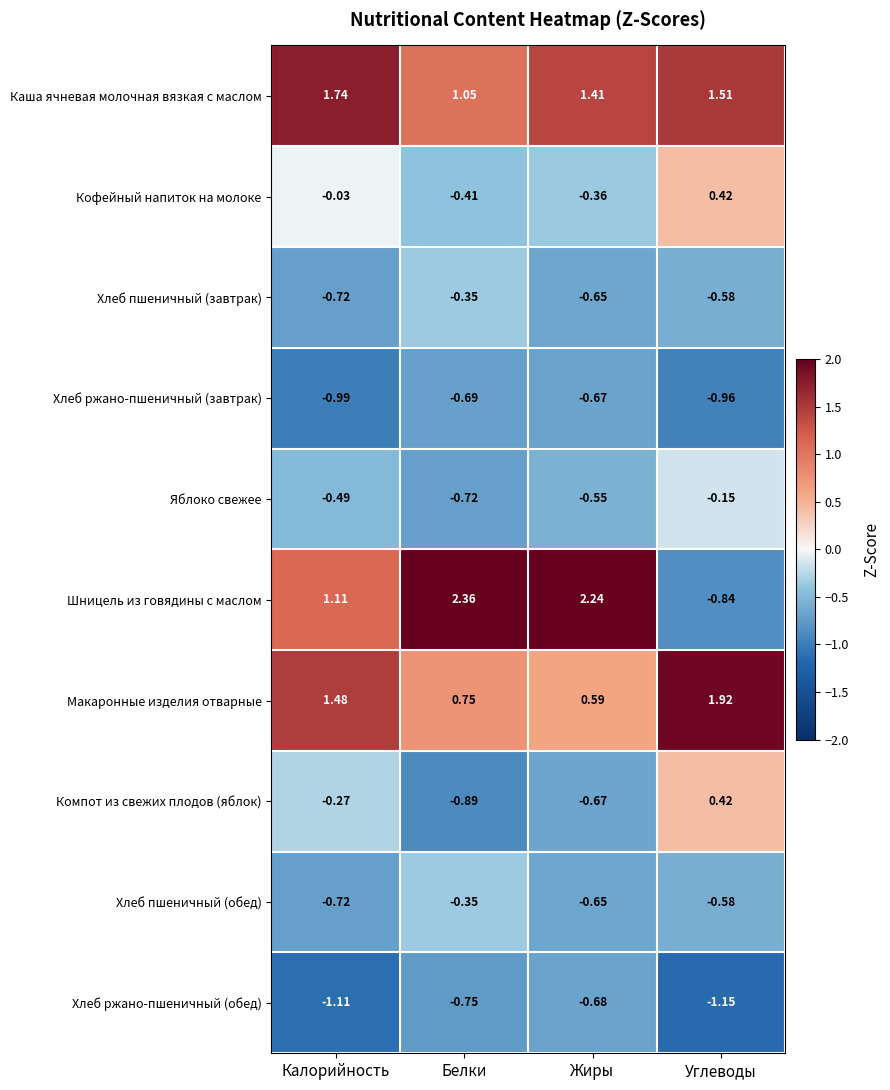

At which category does the chart reach its minimum across all series?

Углеводы